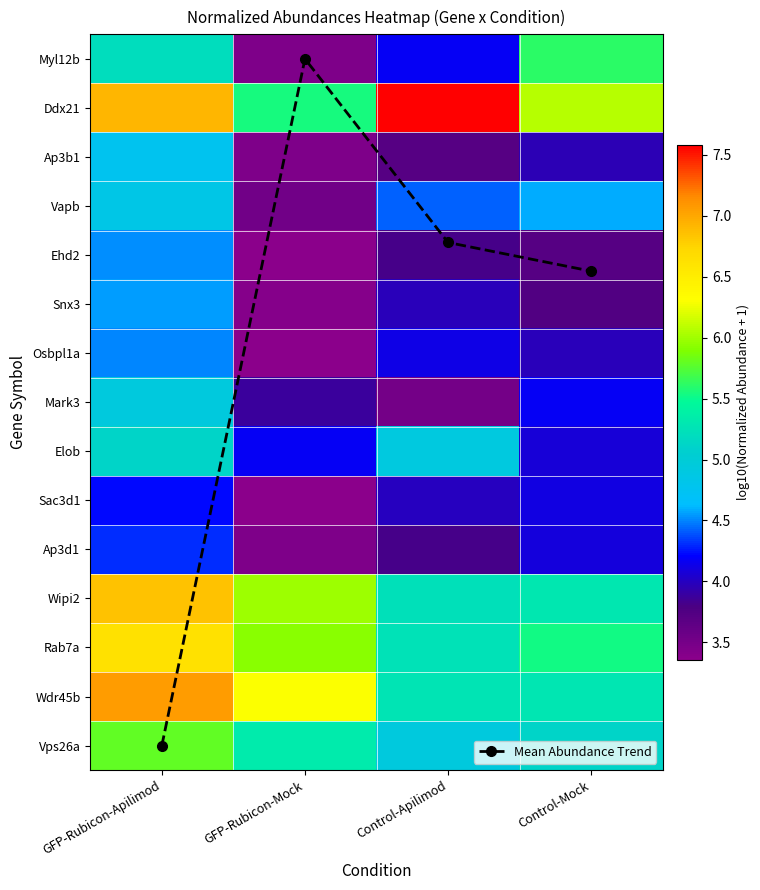

Is it true that Sac3d1 equals 4.0 at Control-Apilimod?

True